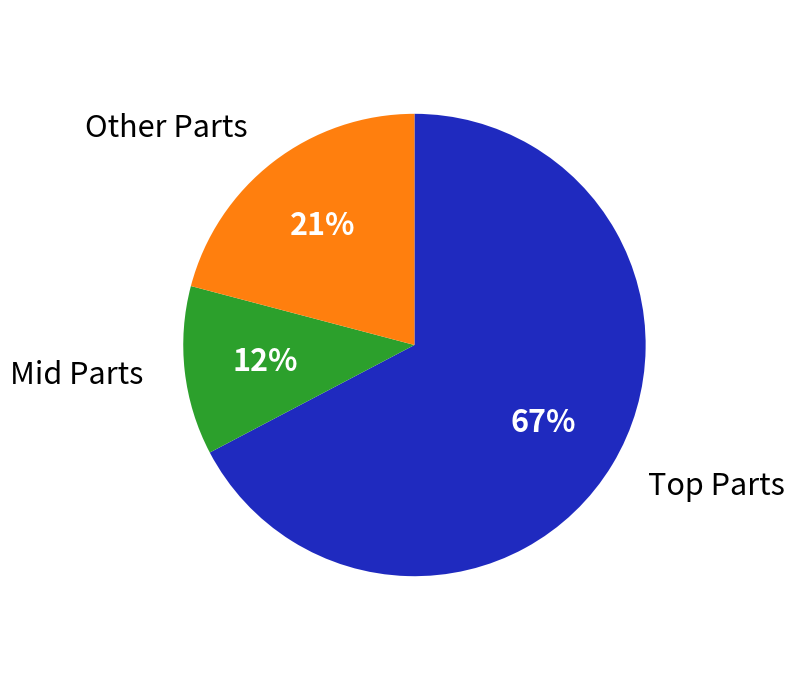

To the nearest percent, what percentage of the pie is Other Parts?

21%